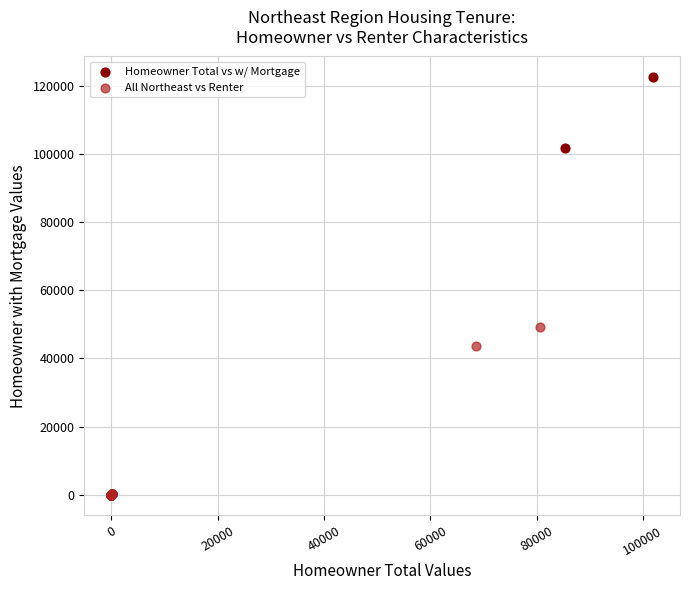

Which series has the widest spread of Y values?

Homeowner Total vs w/ Mortgage